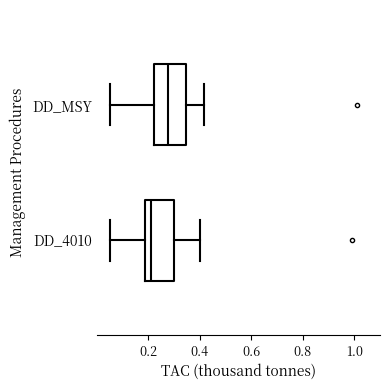

Reading bottom to top, read every box against the x-axis: the position of its median line, the range the box covers, and the ends of its whiskers. The values are not printed on the chart, so give them approximately, as read against the axis.

DD_4010: median 0.22, box 0.18 to 0.30, whiskers 0.06 to 0.40
DD_MSY: median 0.28, box 0.22 to 0.34, whiskers 0.06 to 0.42